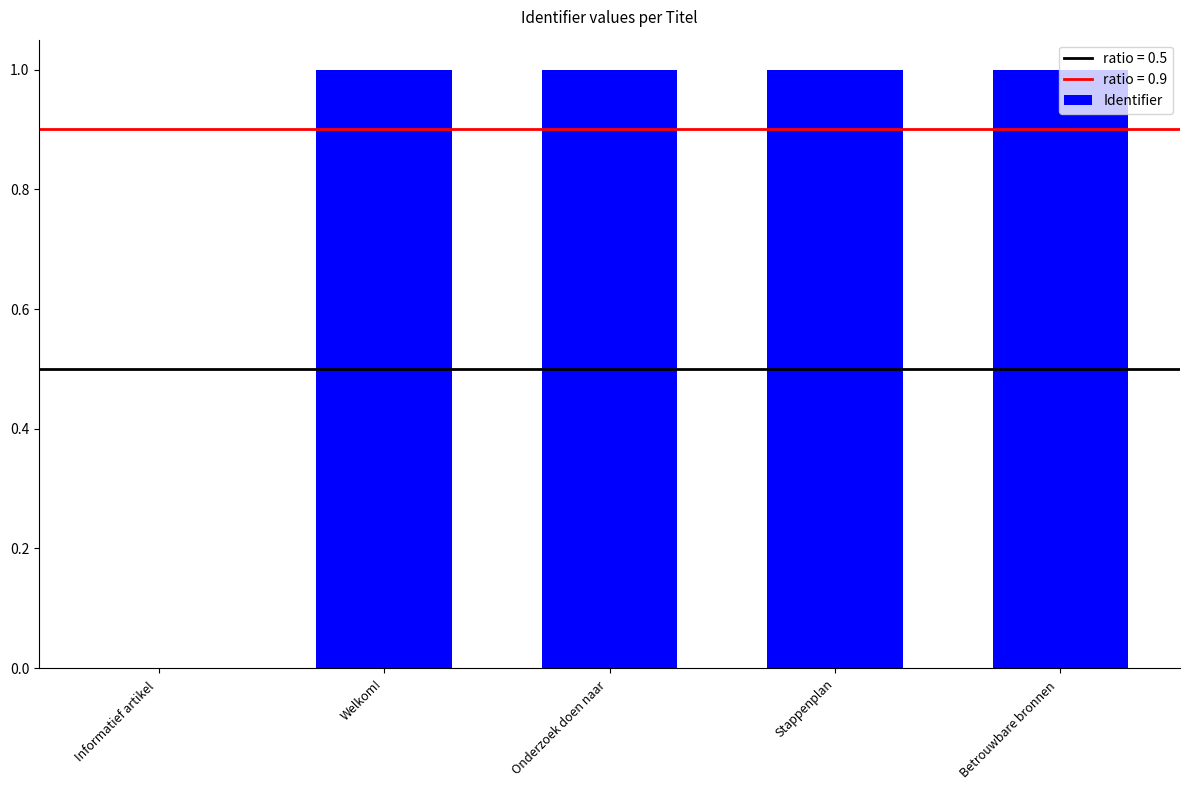

What is the approximate value at Stappenplan?

1.0